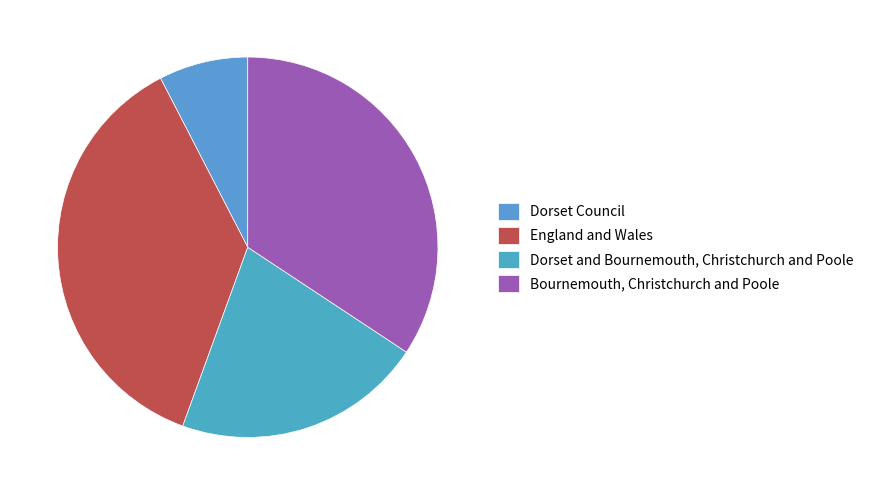

How many slices are in this pie chart?

4